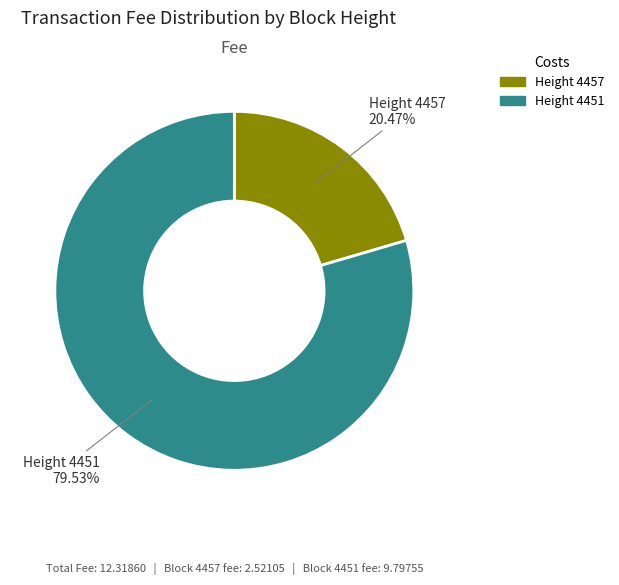

Rank the categories by value from lowest to highest.

Height 4457, Height 4451